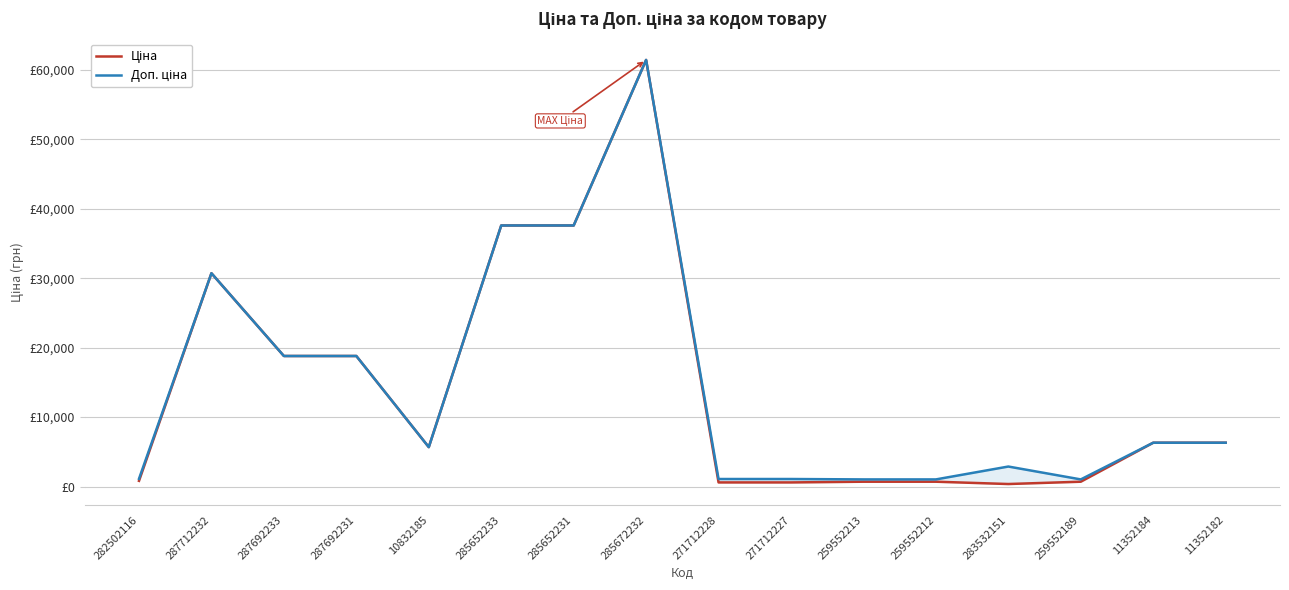

The Доп. ціна series shows 6308.8 at 11352182. True or false?

True